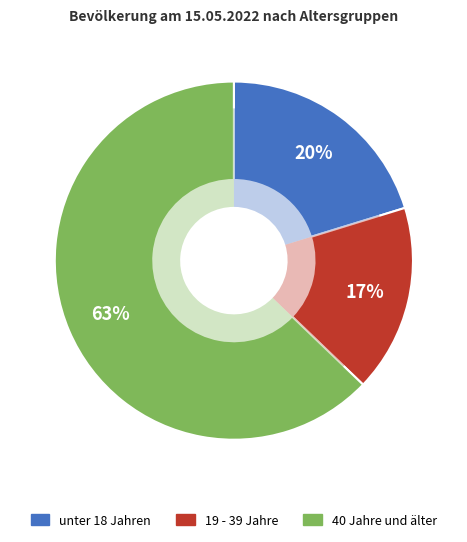

Does 19 - 24 Jahre account for over 50% of the chart?

No